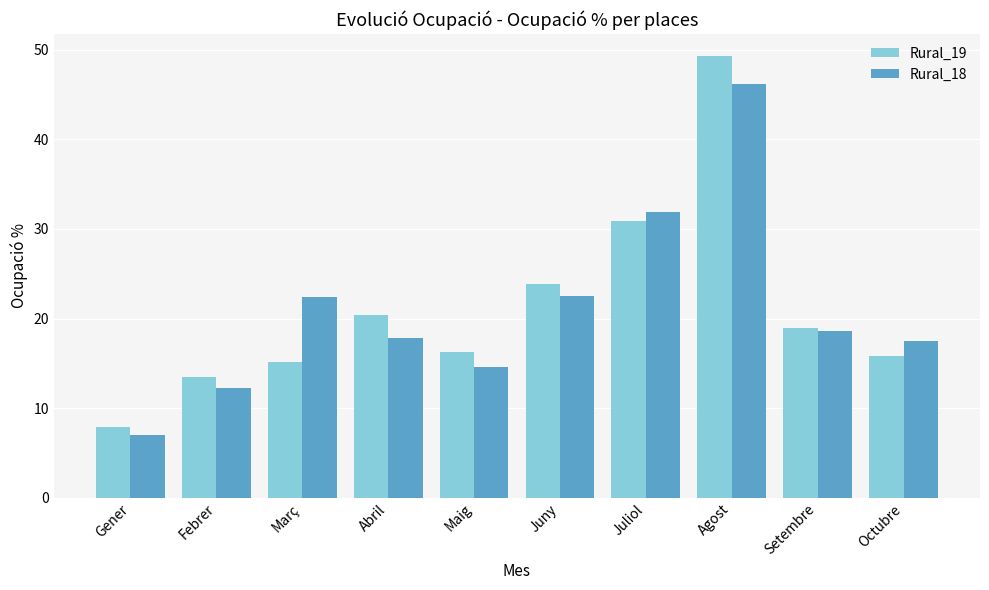

Which label corresponds to the largest value in the chart?

Agost